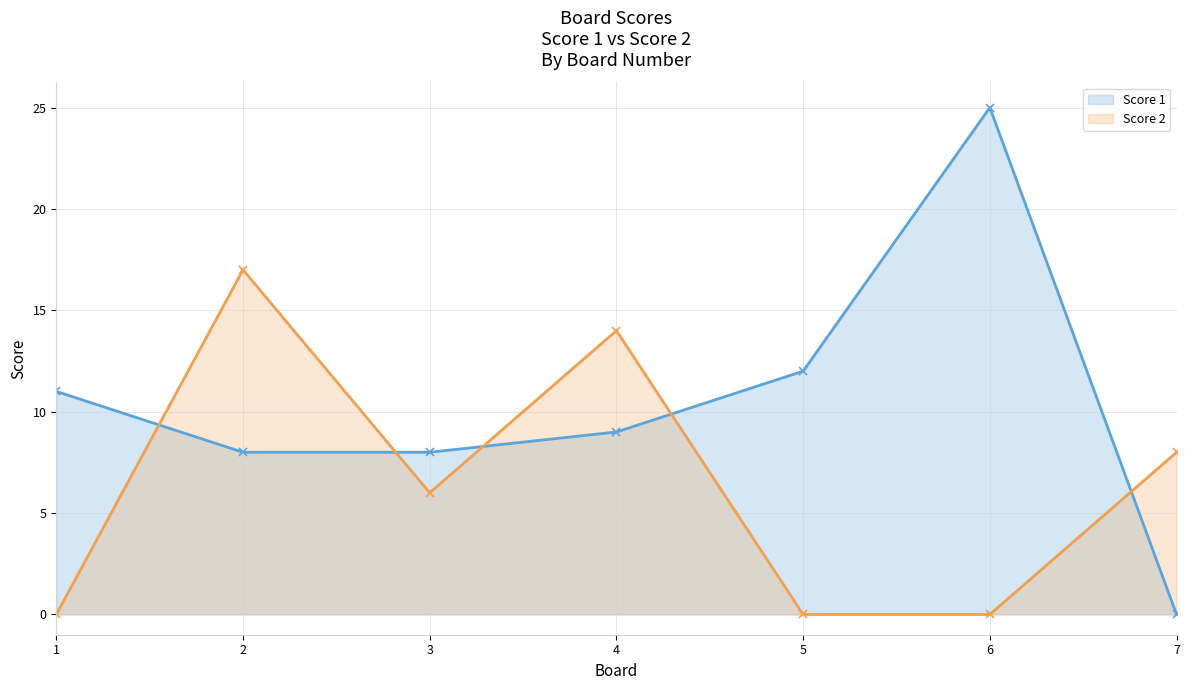

The Score 2 series shows 17 at 2. True or false?

True